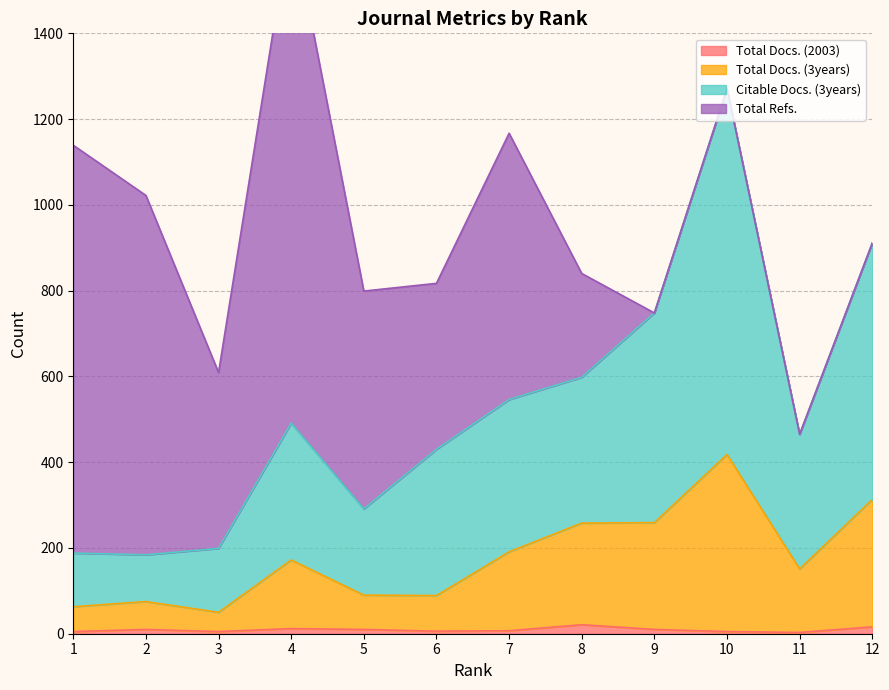

What is the value of the Total Docs. (3years) point at the 8th from the left?

258